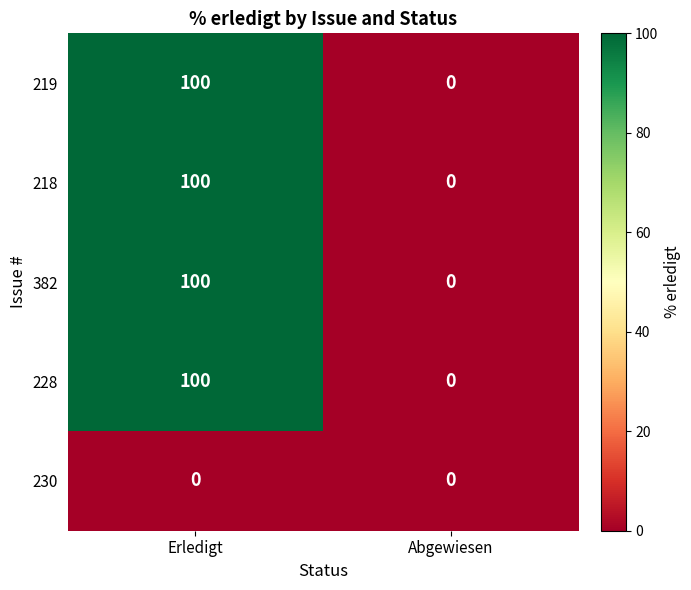

What is the highest value of the 219 series?

100